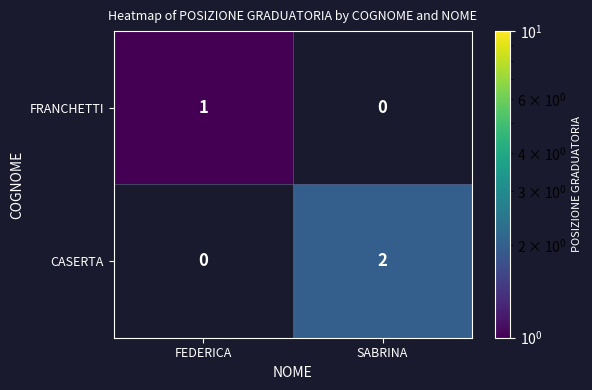

The CASERTA series shows 2 at SABRINA. True or false?

True